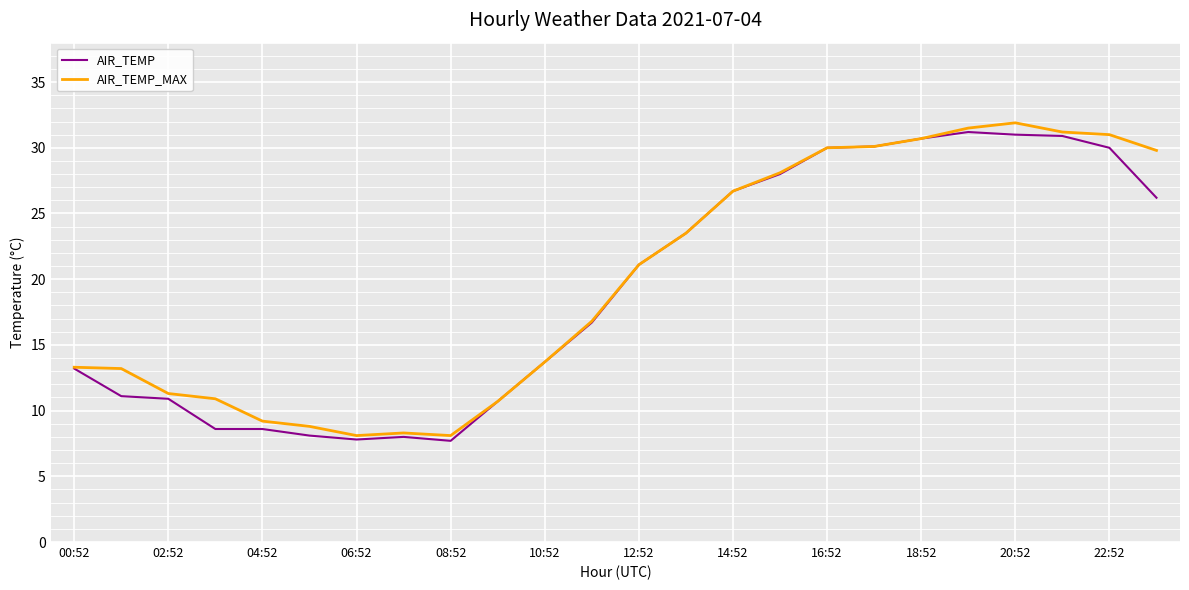

What is the maximum value shown in the chart?

31.9